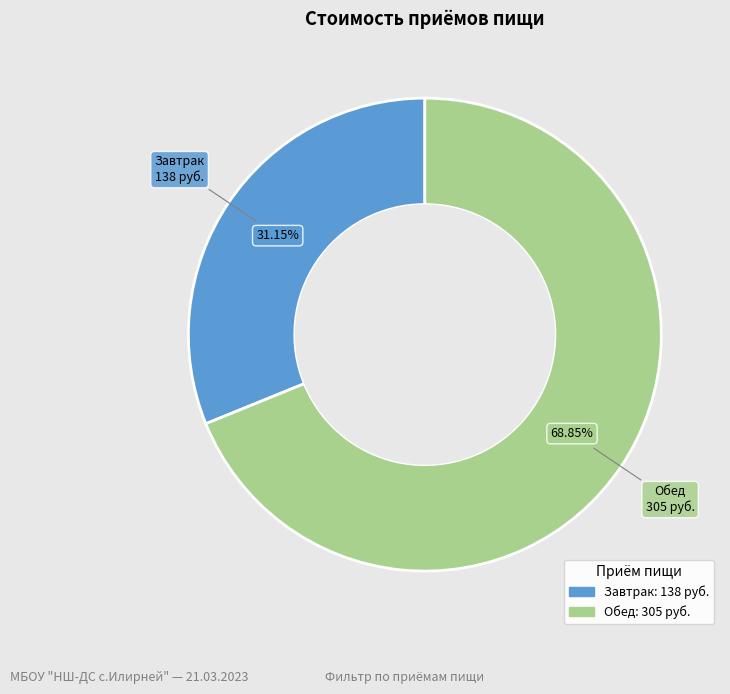

Is there any slice that represents more than half of the pie?

Yes